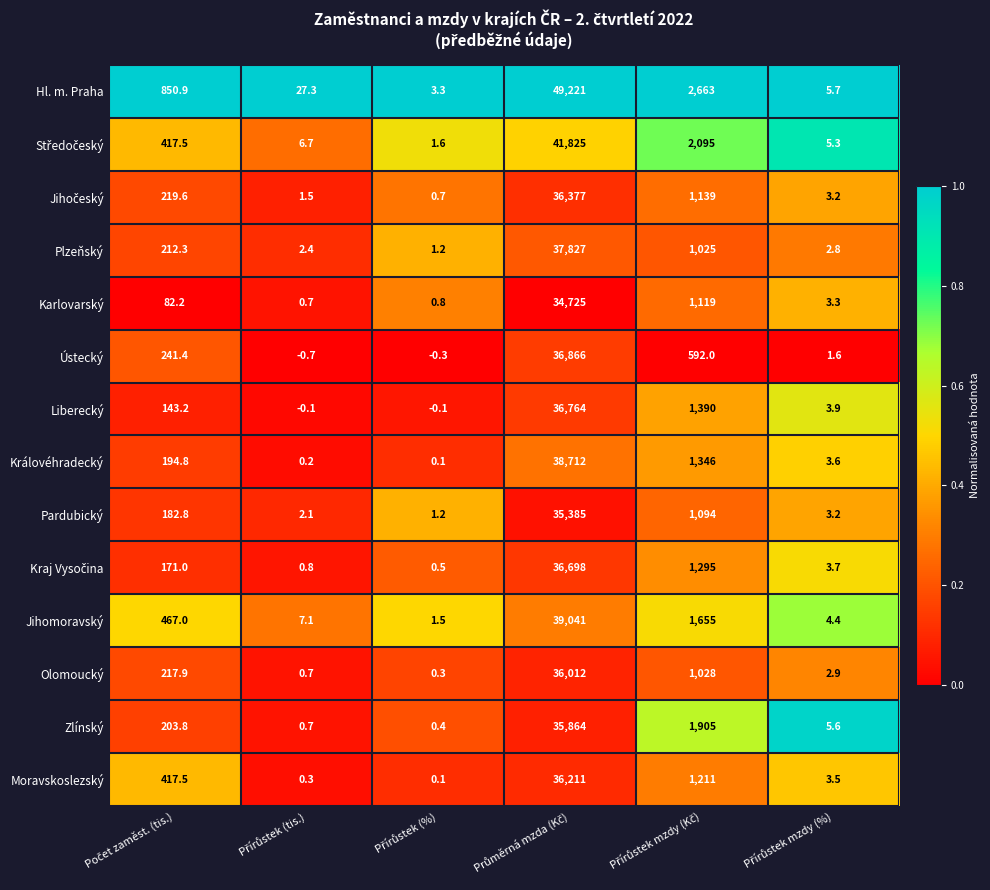

What is the average value of the Zlínský series?

6329.9